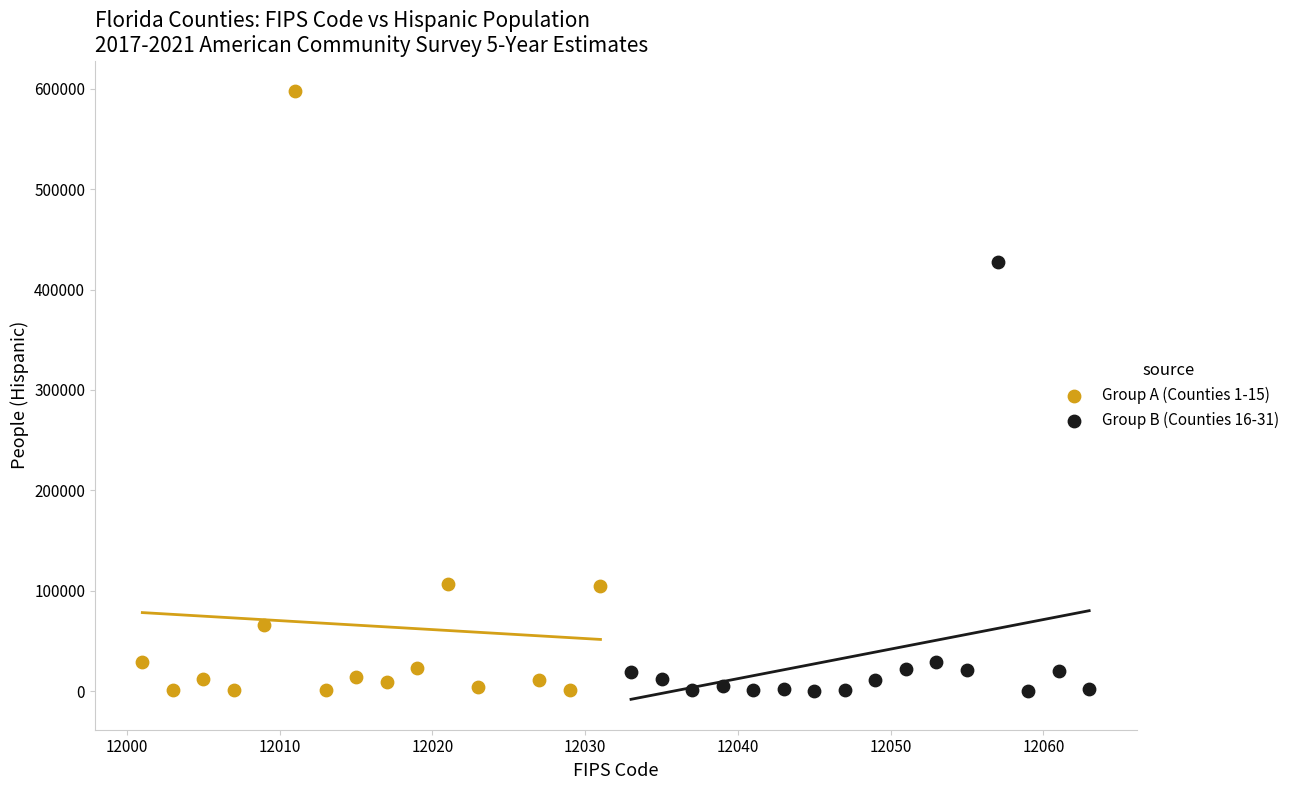

Which series reaches the maximum Y coordinate?

Group A (Counties 1-15)